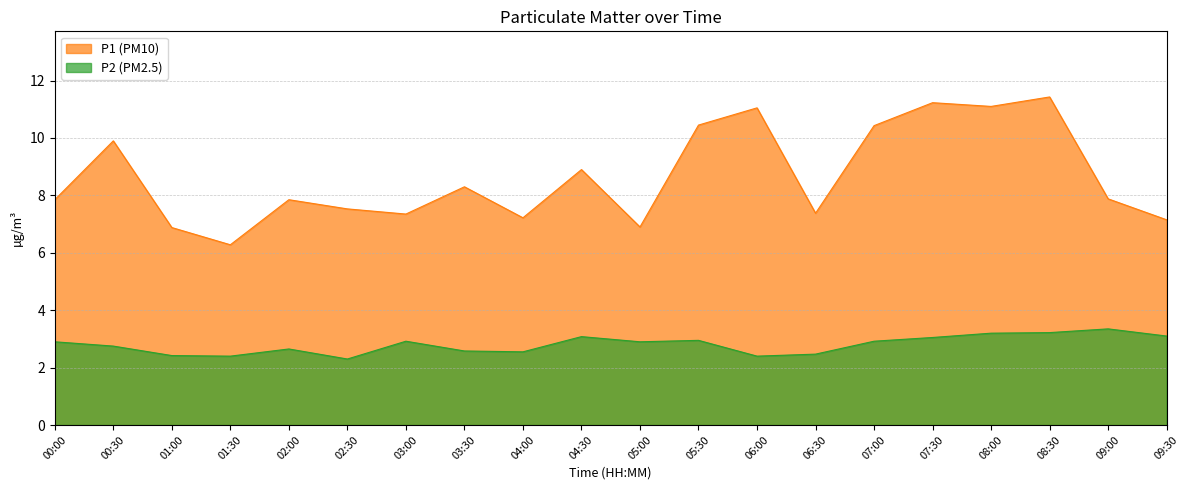

At which label does P1 reach its minimum?

01:30